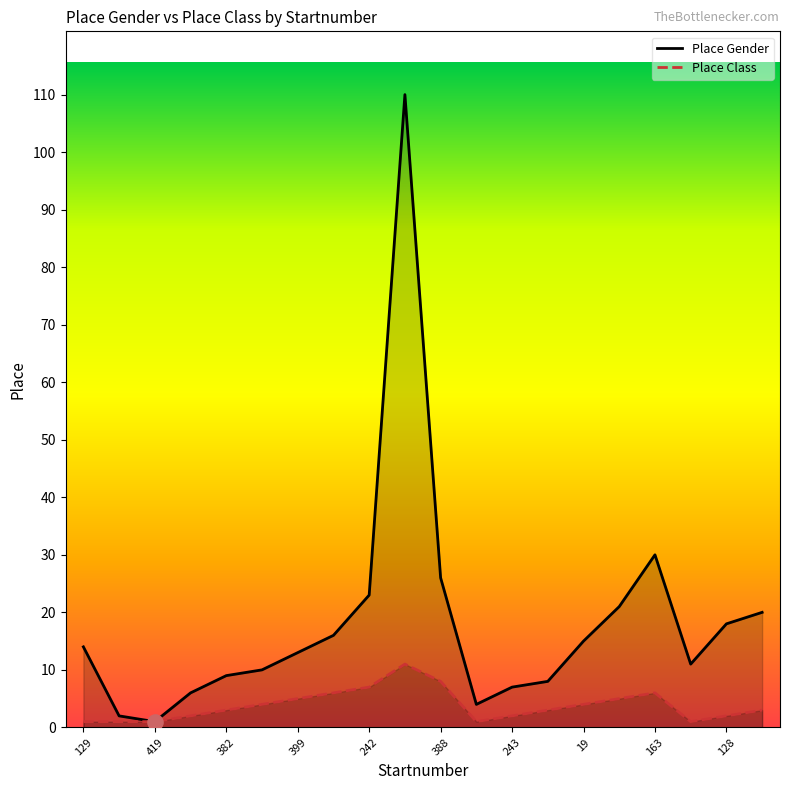

Which series has the largest Y range (max minus min)?

Place Gender